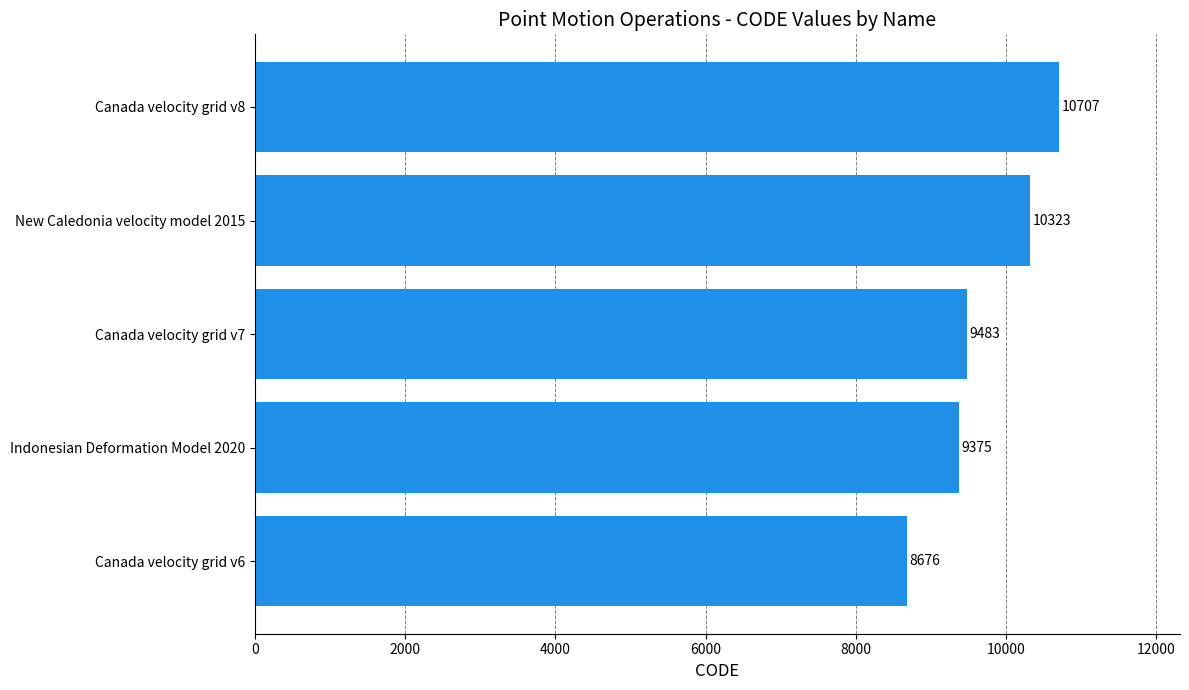

Reading top to bottom, list all the values displayed in this chart.

Canada velocity grid v8=10707	New Caledonia velocity model 2015=10323	Canada velocity grid v7=9483	Indonesian Deformation Model 2020=9375	Canada velocity grid v6=8676